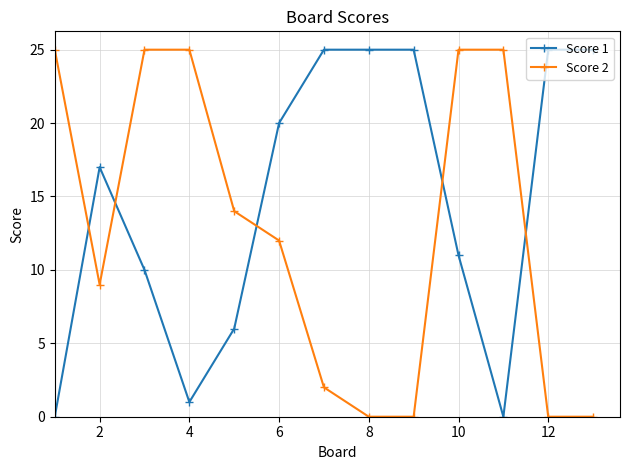

True or false: Score 2 has more than 2 points higher than both neighbors.

False